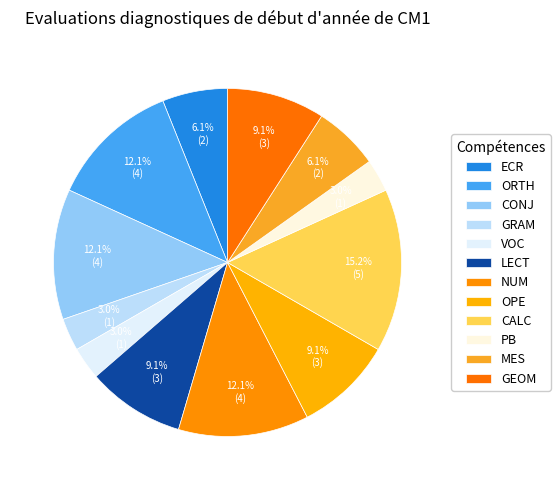

How many segments does this pie chart have?

12